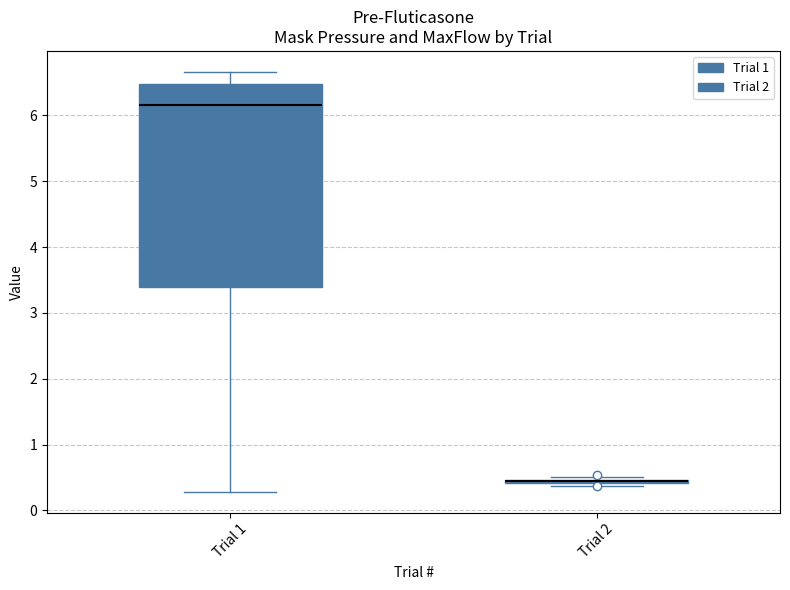

Reading left to right, read every box against the y-axis: the position of its median line, the range the box covers, and the ends of its whiskers. The values are not printed on the chart, so give them approximately, as read against the axis.

Trial 1: median 6.2, box 3.4 to 6.5, whiskers 0.3 to 6.7
Trial 2: box collapsed to a line at 0.4, whiskers 0.4 to 0.5